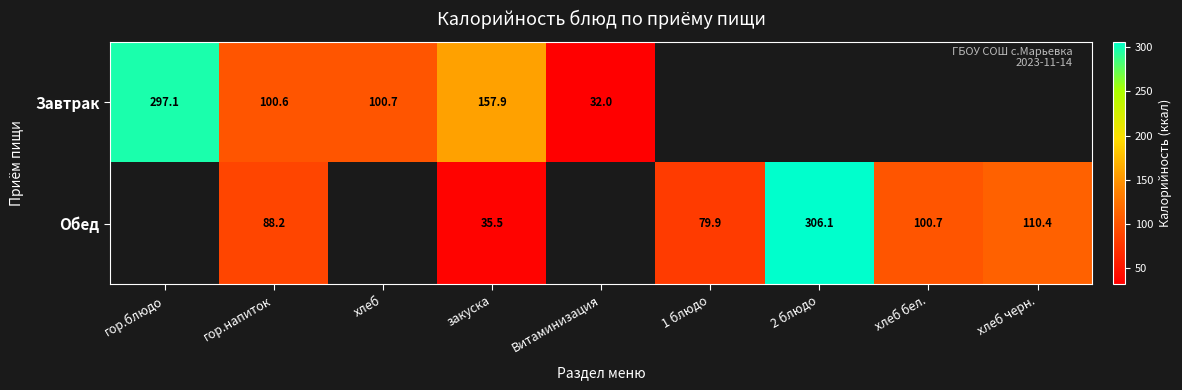

What is the difference between the maximum and minimum values in the Завтрак series?

265.1